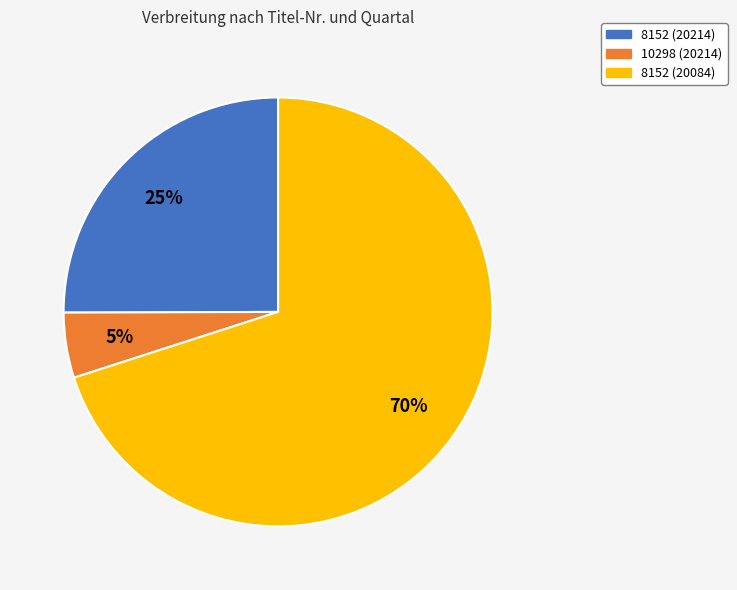

The 8152 (20214) slice represents 17% of the pie. True or false?

False